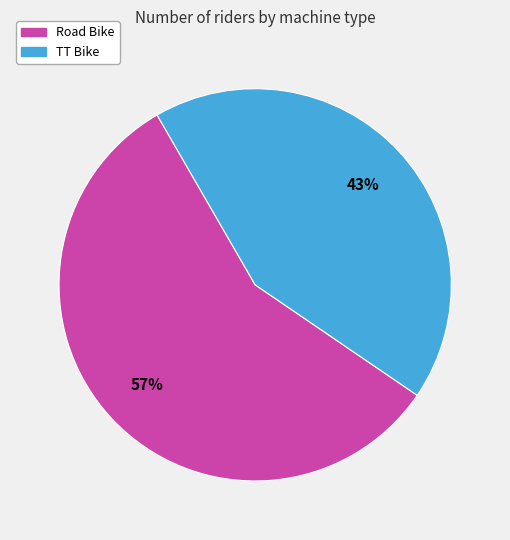

Does any single category account for the majority?

Yes